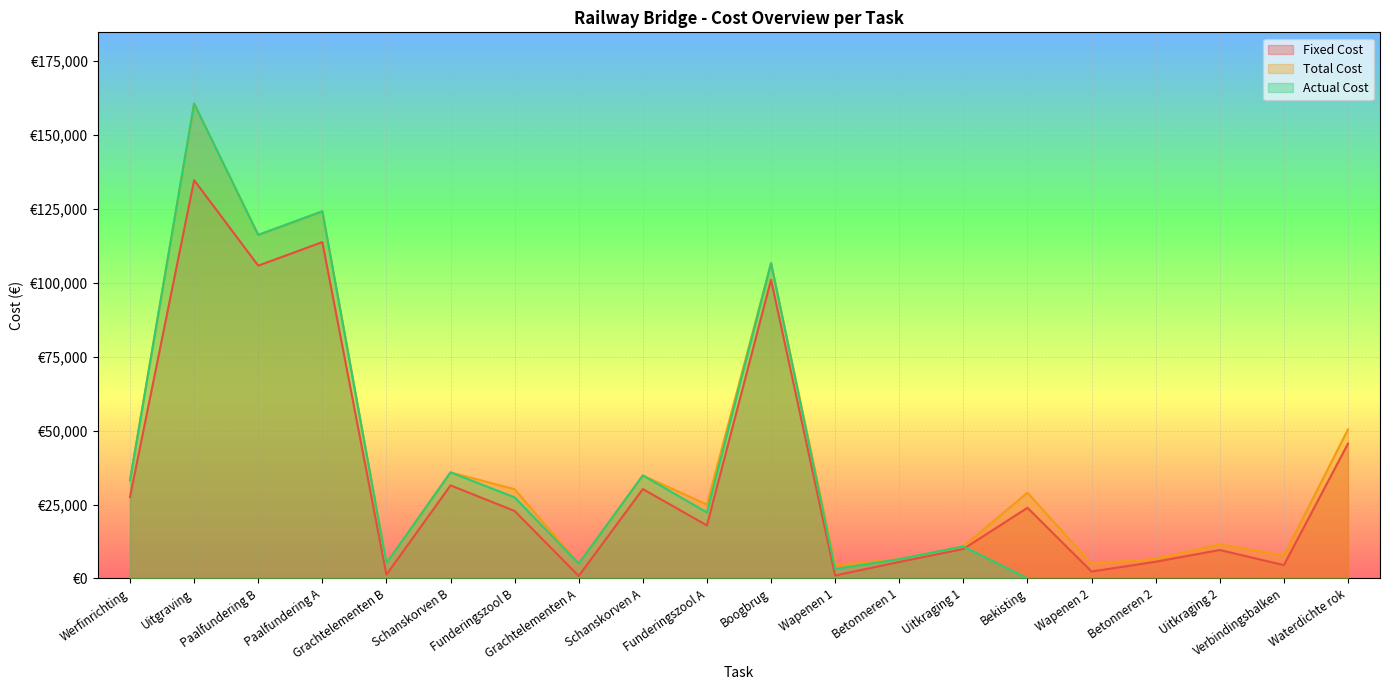

True or false: Fixed Cost has more than 2 interior local peaks.

True